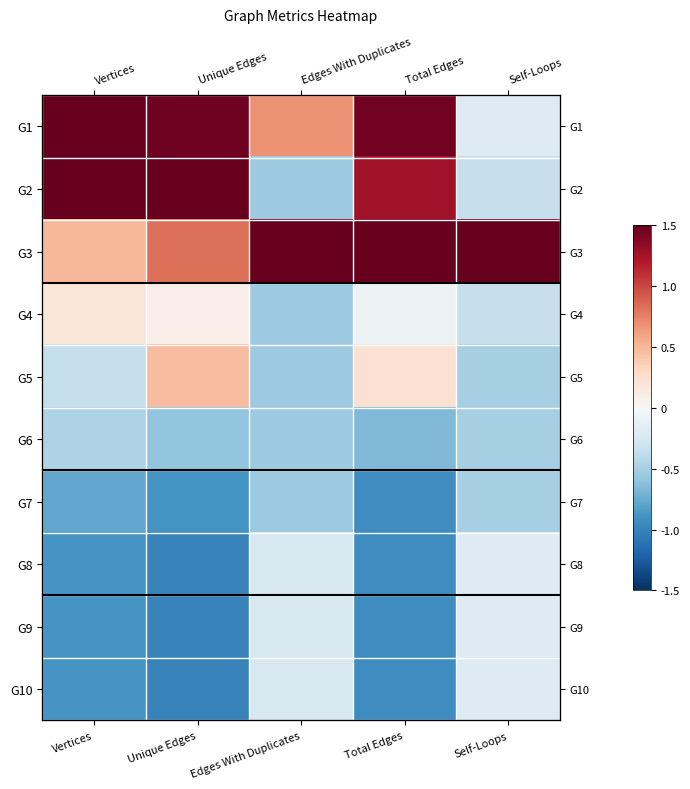

What is the difference between the G7 values at Total Edges and Vertices?

0.2